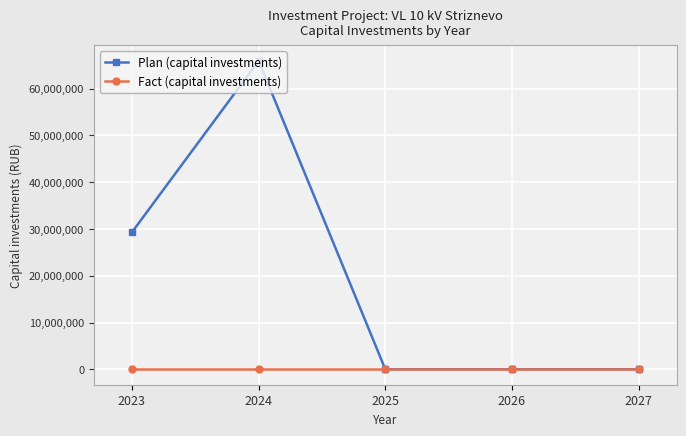

How many data points in Plan (capital investments) are above 0?

2